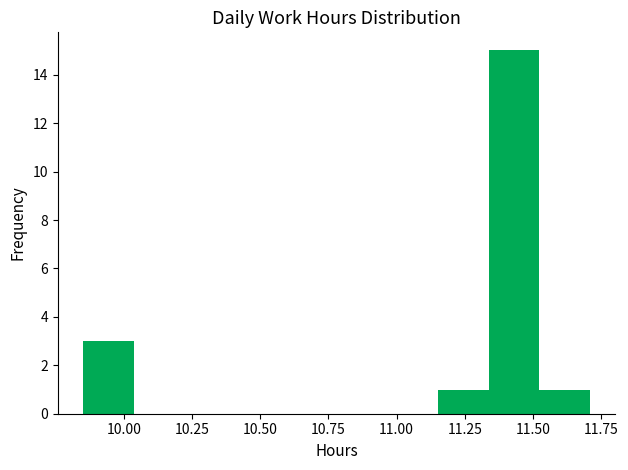

Around what value on the x-axis is the tallest bar? Give the approximate position of its centre, as read against the axis.

11.45